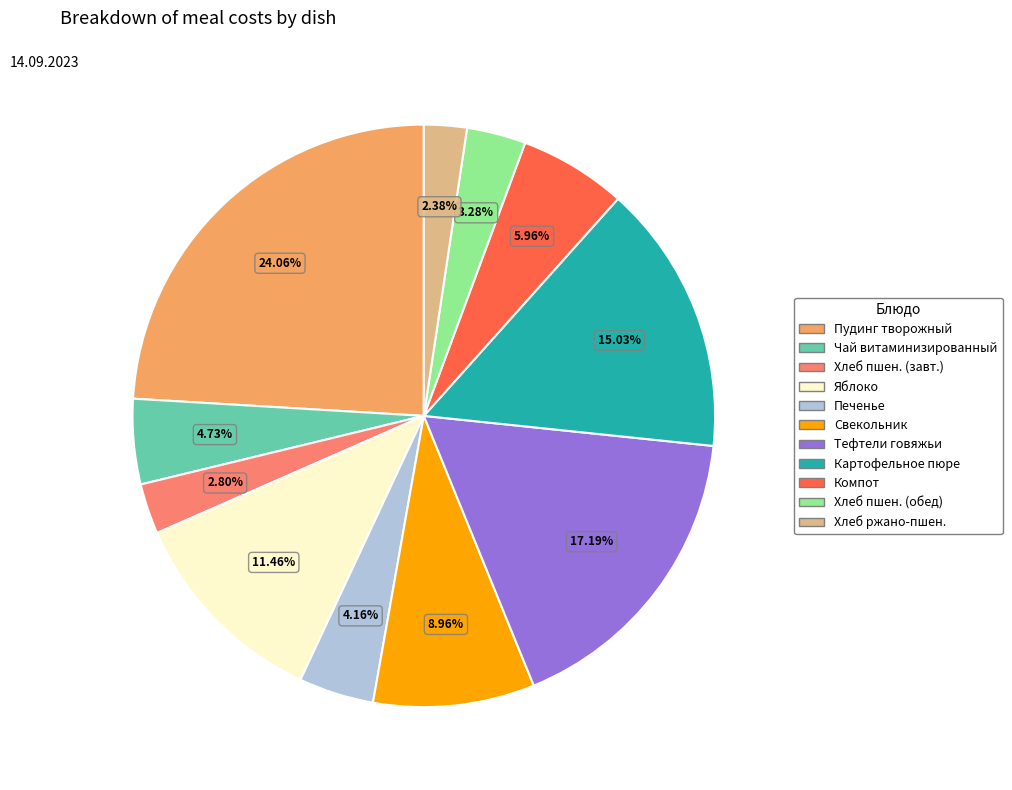

Is there a majority slice in this chart?

No